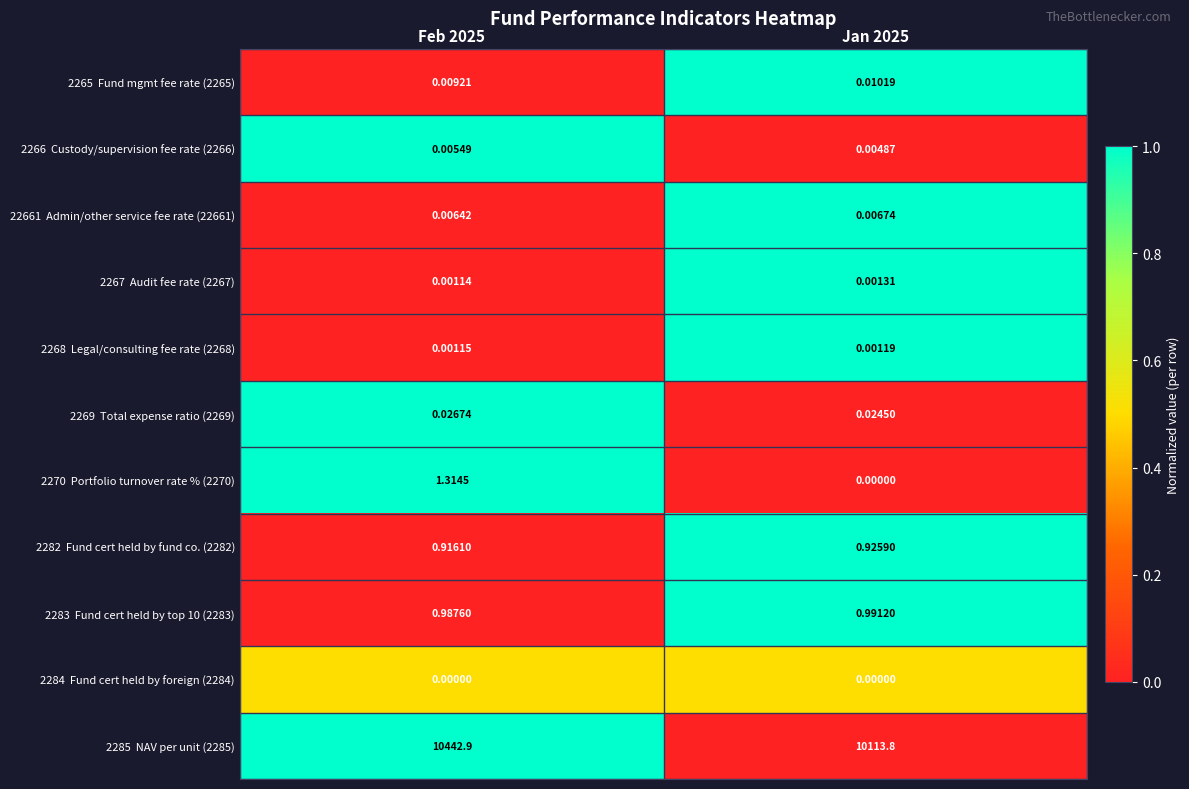

Count the number of data series in this chart.

11